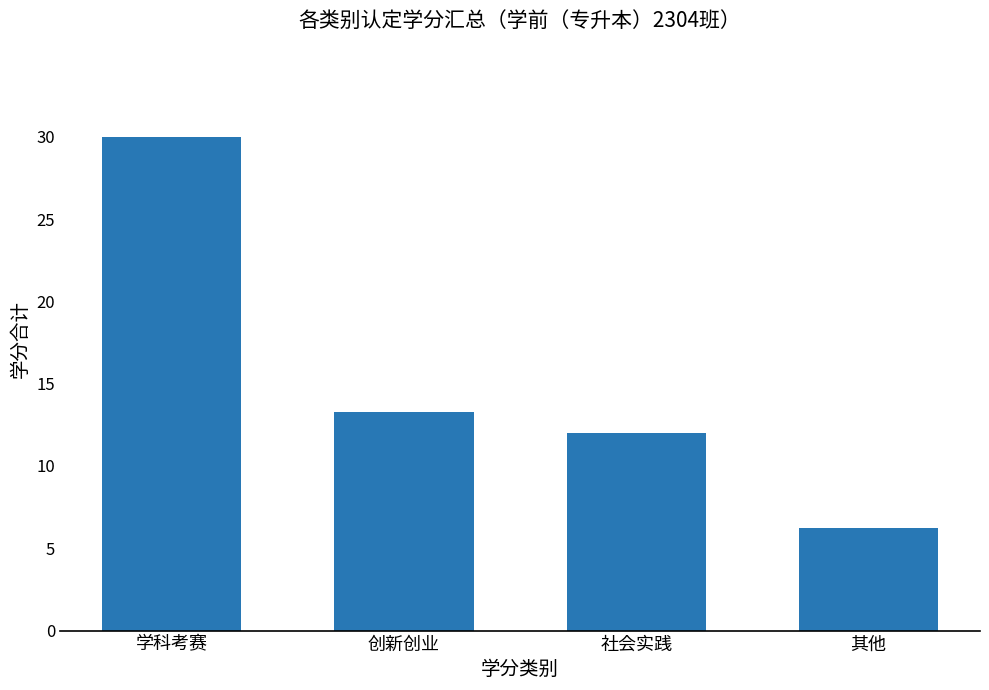

Is it true that the value at 创新创业 is 13.2?

True